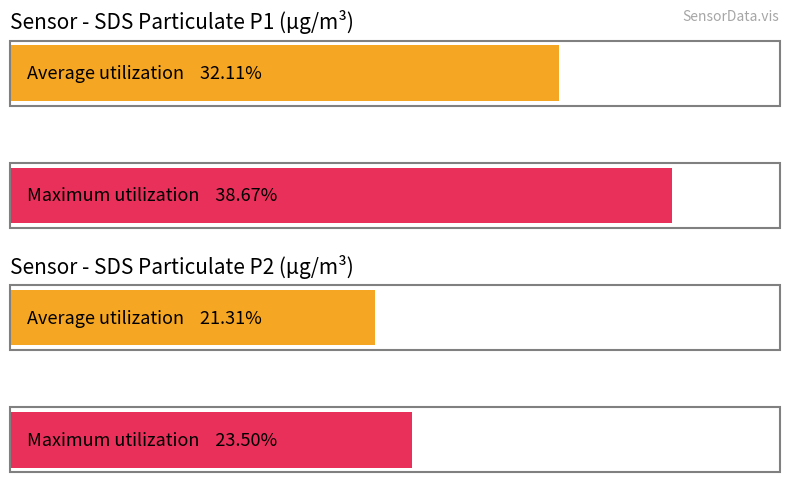

Count the number of categories in the chart.

2